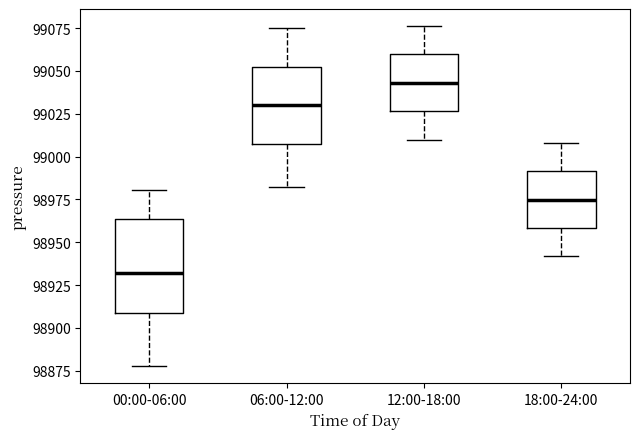

Reading left to right, read every box against the y-axis: the position of its median line, the range the box covers, and the ends of its whiskers. The values are not printed on the chart, so give them approximately, as read against the axis.

00:00-06:00: median 98930, box 98910 to 98965, whiskers 98880 to 98980
06:00-12:00: median 99030, box 99010 to 99050, whiskers 98985 to 99075
12:00-18:00: median 99045, box 99025 to 99060, whiskers 99010 to 99075
18:00-24:00: median 98975, box 98960 to 98990, whiskers 98940 to 99010